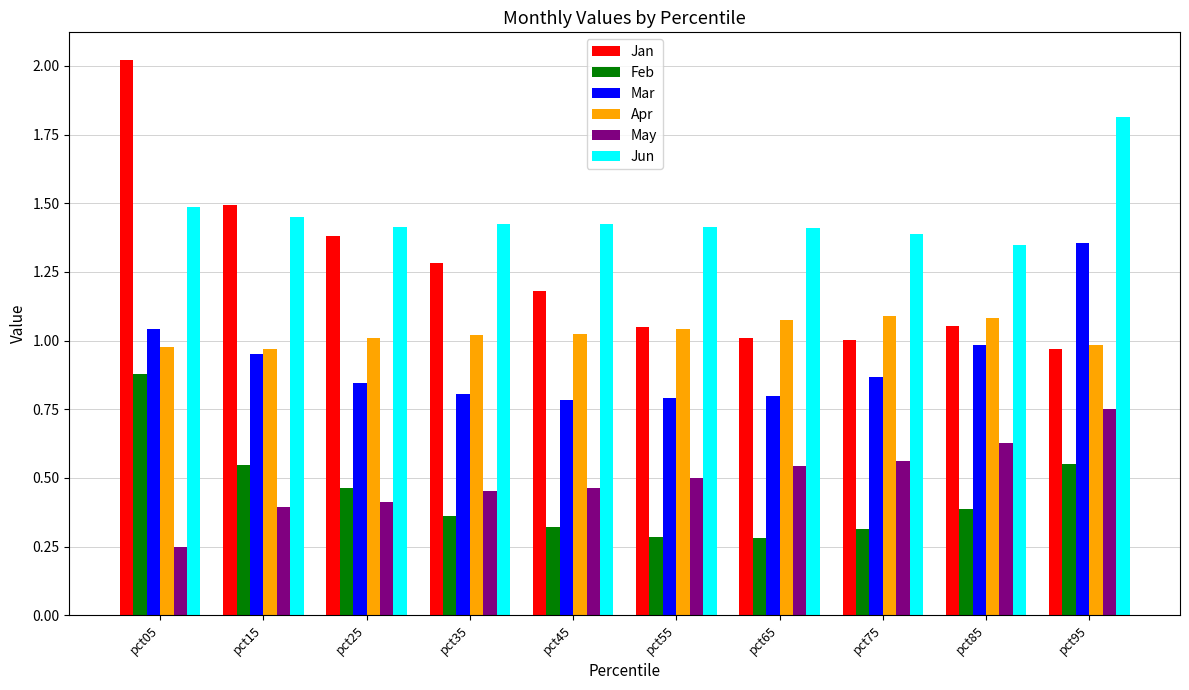

What is the sum of all Mar values?

9.2